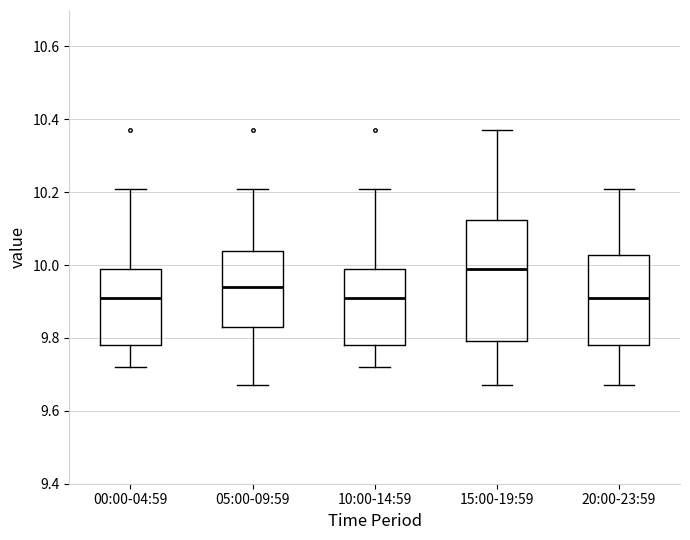

Where does the upper whisker of the box for 05:00-09:59 end on the y-axis? The values are not printed on the chart, so give them approximately, as read against the axis.

10.22